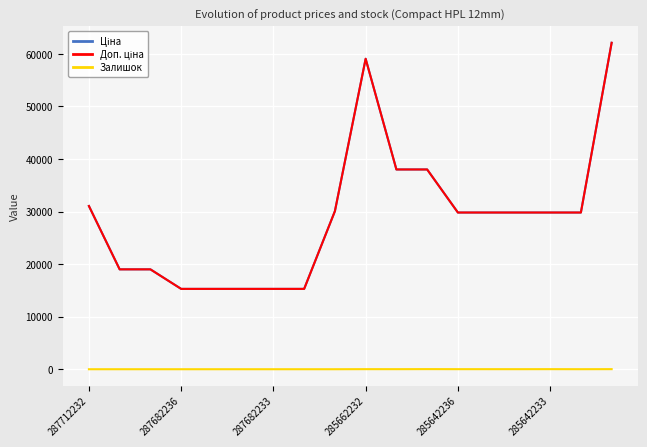

Is this an area chart (filled region under the line)?

No